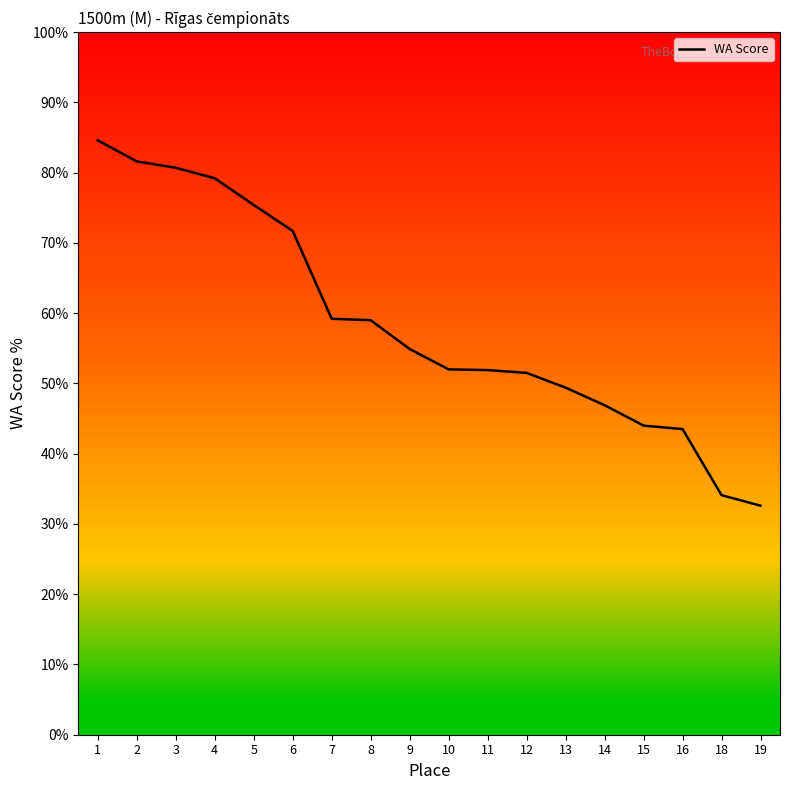

What value does the data have at 9?

54.9